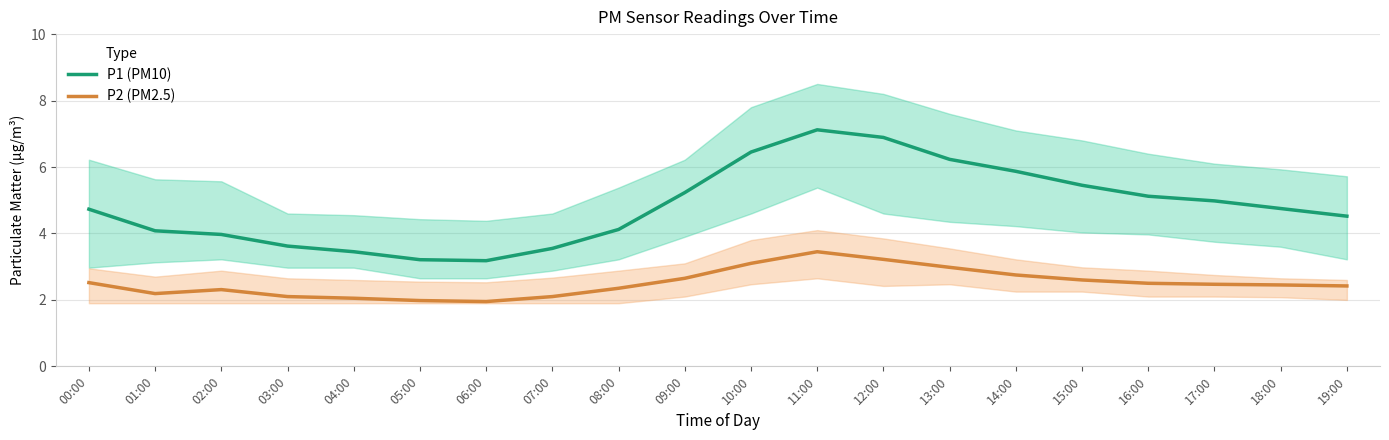

True or false: P1 (PM10) and P2 (PM2.5) cross at least once.

False